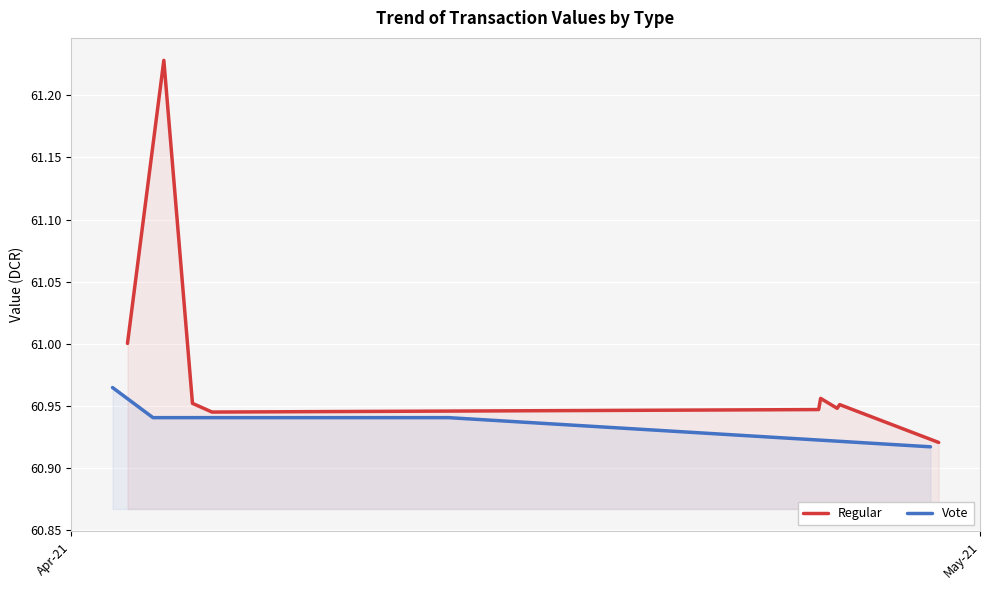

What are all the series names shown in the legend?

Regular, Vote